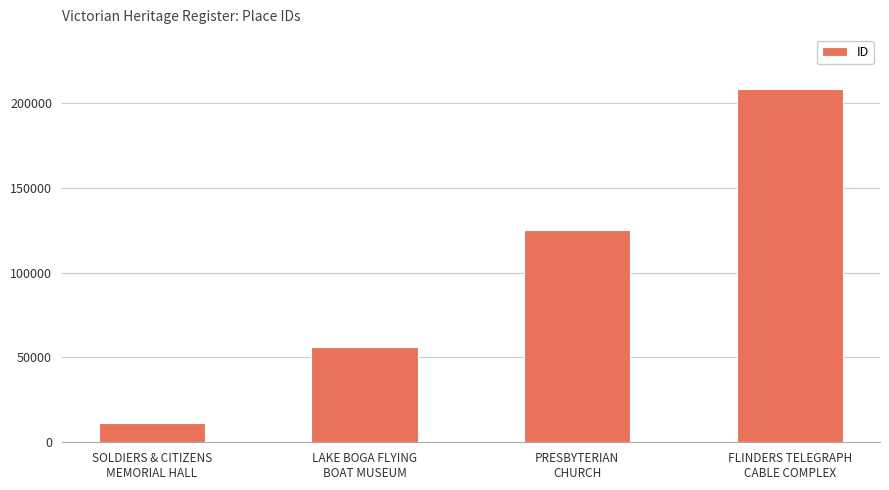

Where is the data nearest to the value 109661?

PRESBYTERIAN
CHURCH